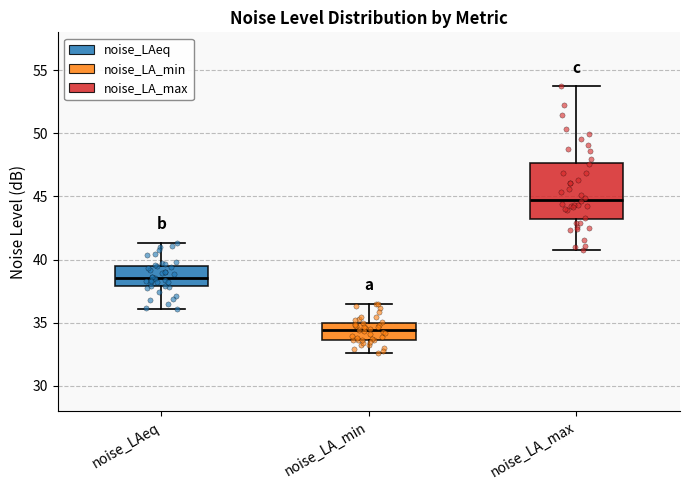

Where does the median line of the box for noise_LA_min sit on the y-axis? The values are not printed on the chart, so give them approximately, as read against the axis.

34.5